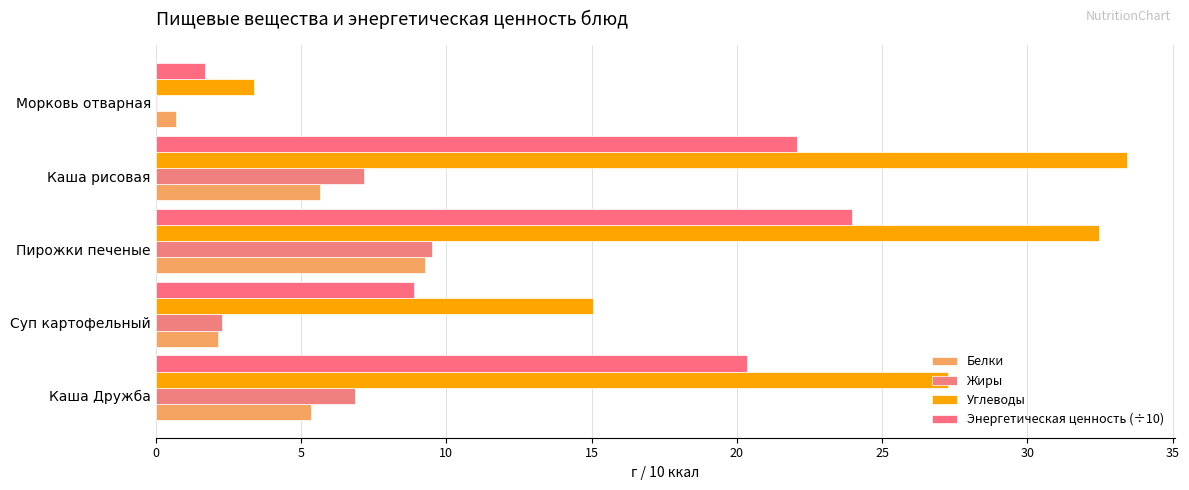

What is the difference between the maximum and minimum values in the Энергетическая ценность (÷10) series?

22.3